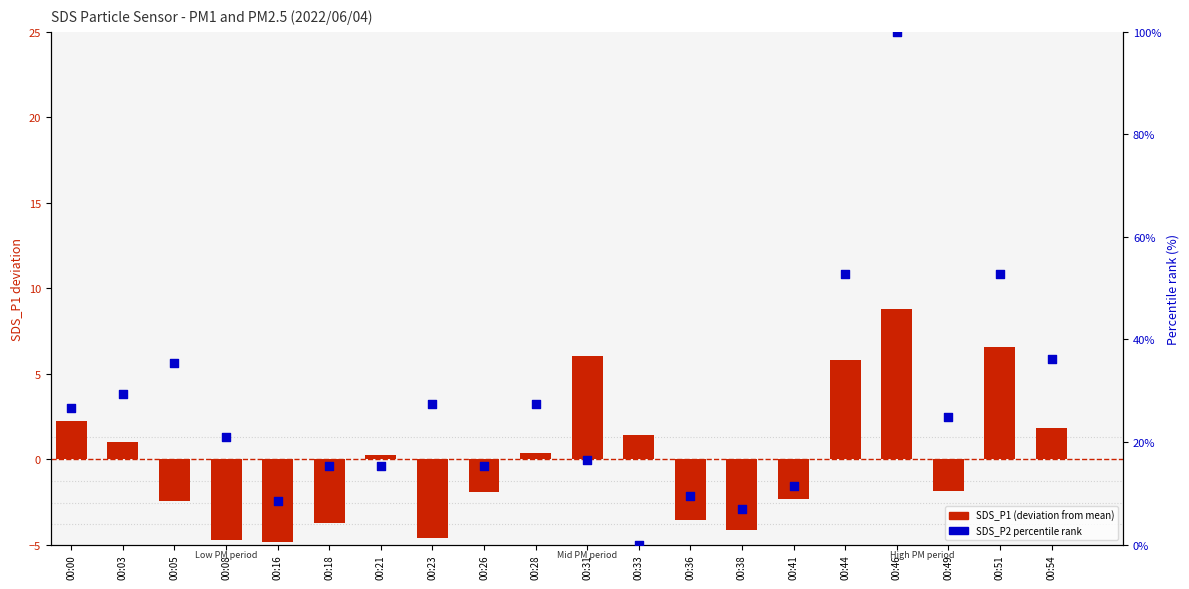

At which category is the sum across all series the highest?

00:46